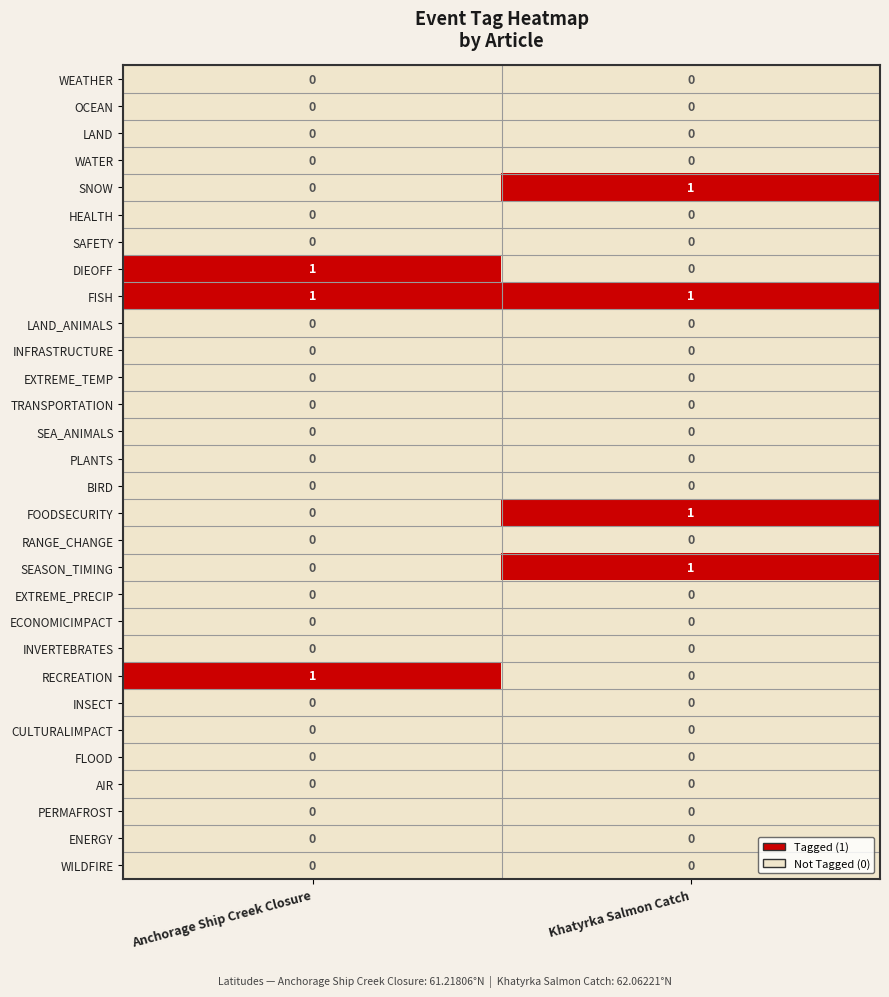

What is the total value across all series at Khatyrka Salmon Catch?

4